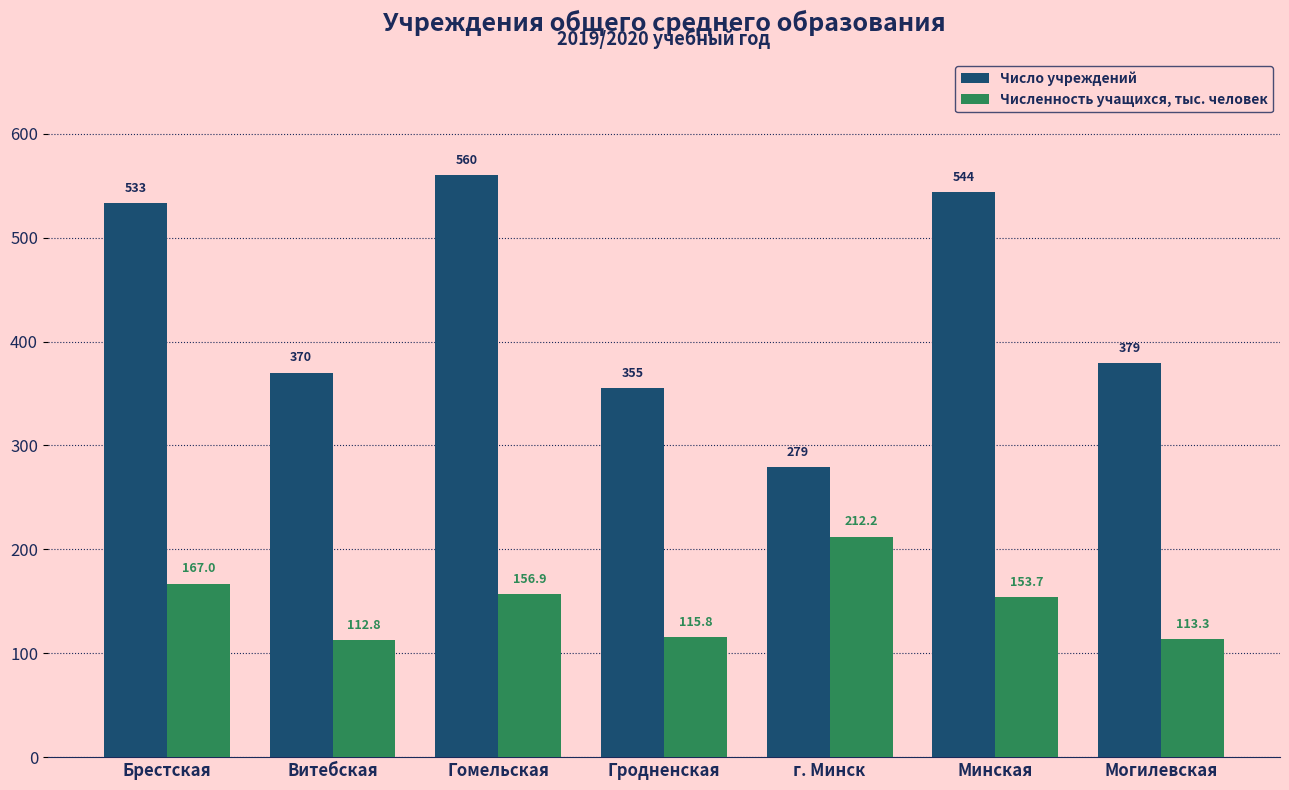

Reading left to right, extract all data points from this chart.

Число учреждений: 533.0	370.0	560.0	355.0	279.0	544.0	379.0
Численность учащихся, тыс. человек: 167.0	112.8	156.9	115.8	212.2	153.7	113.3